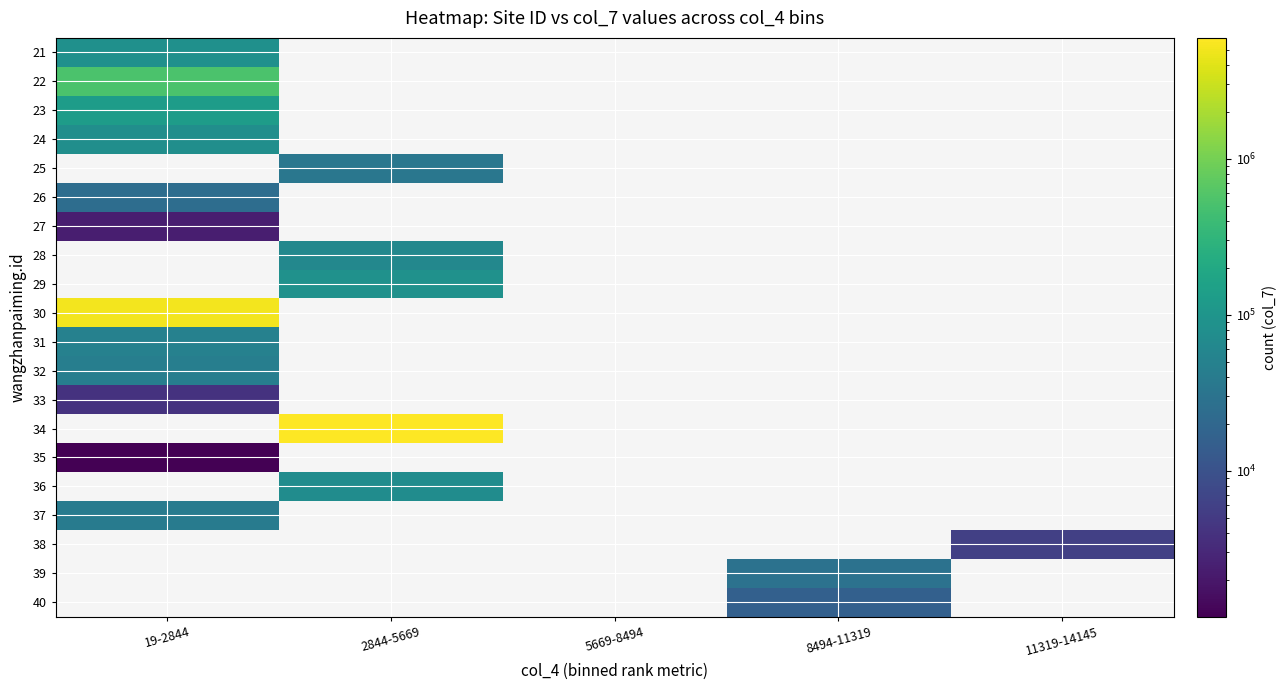

Count the number of data series in this chart.

20